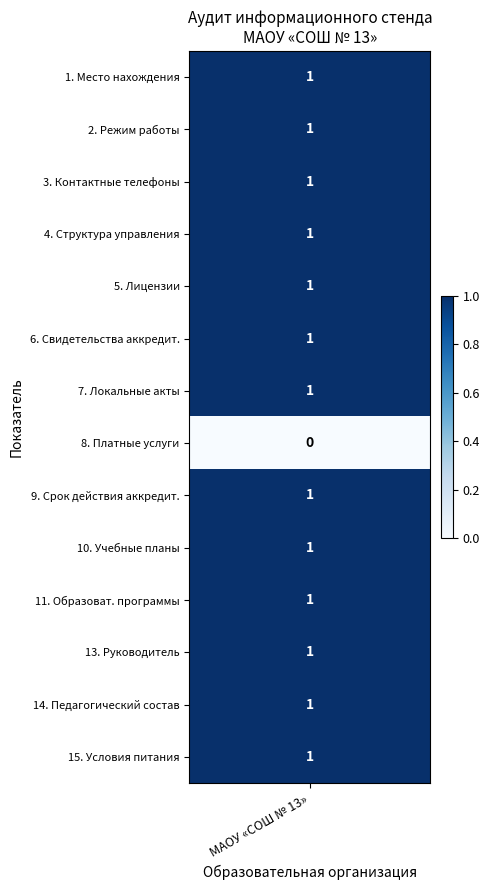

What is the ratio of the value at 6 to the value at 11?

1.0